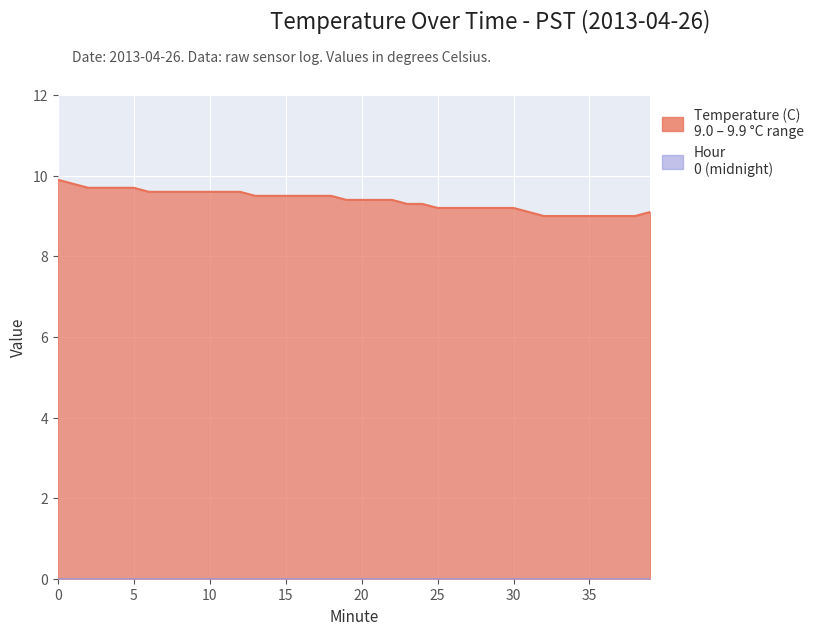

True or false: the data has more than 0 interior local peaks.

False